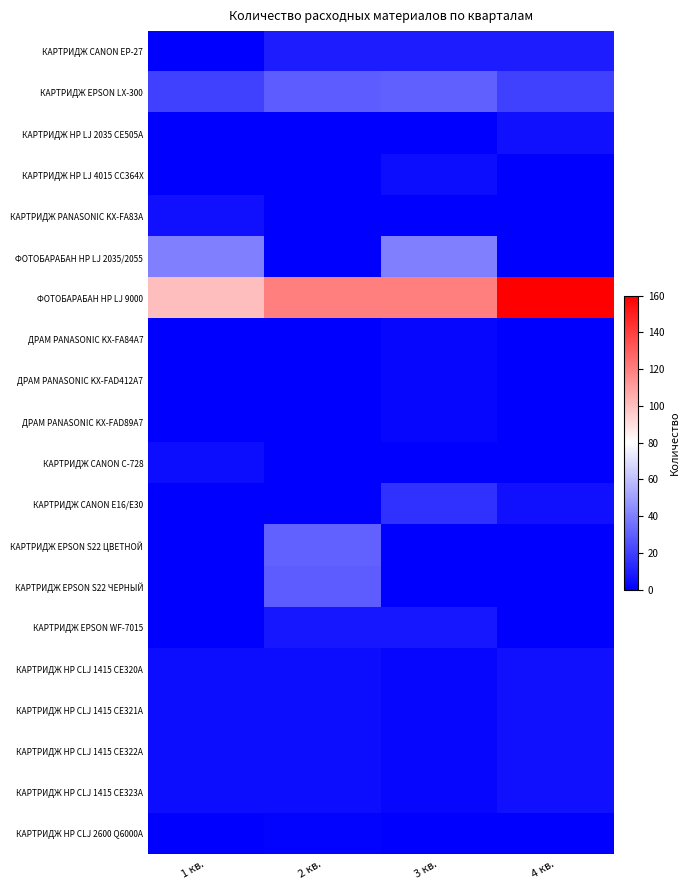

Reading left to right, what are all the values shown in this chart?

КАРТРИДЖ CANON EP-27: 1 кв.=0	2 кв.=9	3 кв.=9	4 кв.=9
КАРТРИДЖ EPSON LX-300: 1 кв.=20	2 кв.=29	3 кв.=30	4 кв.=20
КАРТРИДЖ HP LJ 2035 CE505A: 1 кв.=0	2 кв.=0	3 кв.=0	4 кв.=5
КАРТРИДЖ HP LJ 4015 CC364X: 1 кв.=0	2 кв.=0	3 кв.=4	4 кв.=0
КАРТРИДЖ PANASONIC KX-FA83A: 1 кв.=5	2 кв.=0	3 кв.=0	4 кв.=0
ФОТОБАРАБАН HP LJ 2035/2055: 1 кв.=40	2 кв.=0	3 кв.=40	4 кв.=0
ФОТОБАРАБАН HP LJ 9000: 1 кв.=100	2 кв.=120	3 кв.=120	4 кв.=160
ДРАМ PANASONIC KX-FA84A7: 1 кв.=0	2 кв.=0	3 кв.=2	4 кв.=0
ДРАМ PANASONIC KX-FAD412A7: 1 кв.=0	2 кв.=0	3 кв.=2	4 кв.=0
ДРАМ PANASONIC KX-FAD89A7: 1 кв.=0	2 кв.=0	3 кв.=2	4 кв.=0
КАРТРИДЖ CANON C-728: 1 кв.=4	2 кв.=0	3 кв.=0	4 кв.=0
КАРТРИДЖ CANON E16/E30: 1 кв.=0	2 кв.=0	3 кв.=15	4 кв.=5
КАРТРИДЖ EPSON S22 ЦВЕТНОЙ: 1 кв.=0	2 кв.=31	3 кв.=0	4 кв.=0
КАРТРИДЖ EPSON S22 ЧЕРНЫЙ: 1 кв.=0	2 кв.=29	3 кв.=0	4 кв.=0
КАРТРИДЖ EPSON WF-7015: 1 кв.=0	2 кв.=7	3 кв.=7	4 кв.=0
КАРТРИДЖ HP CLJ 1415 CE320A: 1 кв.=4	2 кв.=4	3 кв.=2	4 кв.=5
КАРТРИДЖ HP CLJ 1415 CE321A: 1 кв.=4	2 кв.=4	3 кв.=2	4 кв.=5
КАРТРИДЖ HP CLJ 1415 CE322A: 1 кв.=4	2 кв.=4	3 кв.=2	4 кв.=5
КАРТРИДЖ HP CLJ 1415 CE323A: 1 кв.=4	2 кв.=4	3 кв.=2	4 кв.=5
КАРТРИДЖ HP CLJ 2600 Q6000A: 1 кв.=0	2 кв.=1	3 кв.=0	4 кв.=0